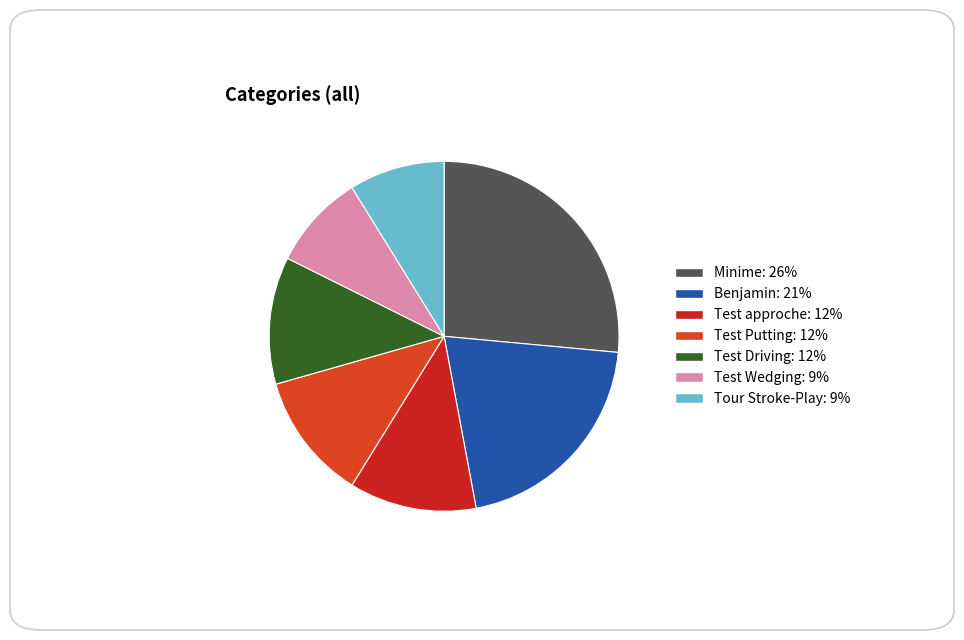

The Tour Stroke-Play slice represents 1% of the pie. True or false?

False